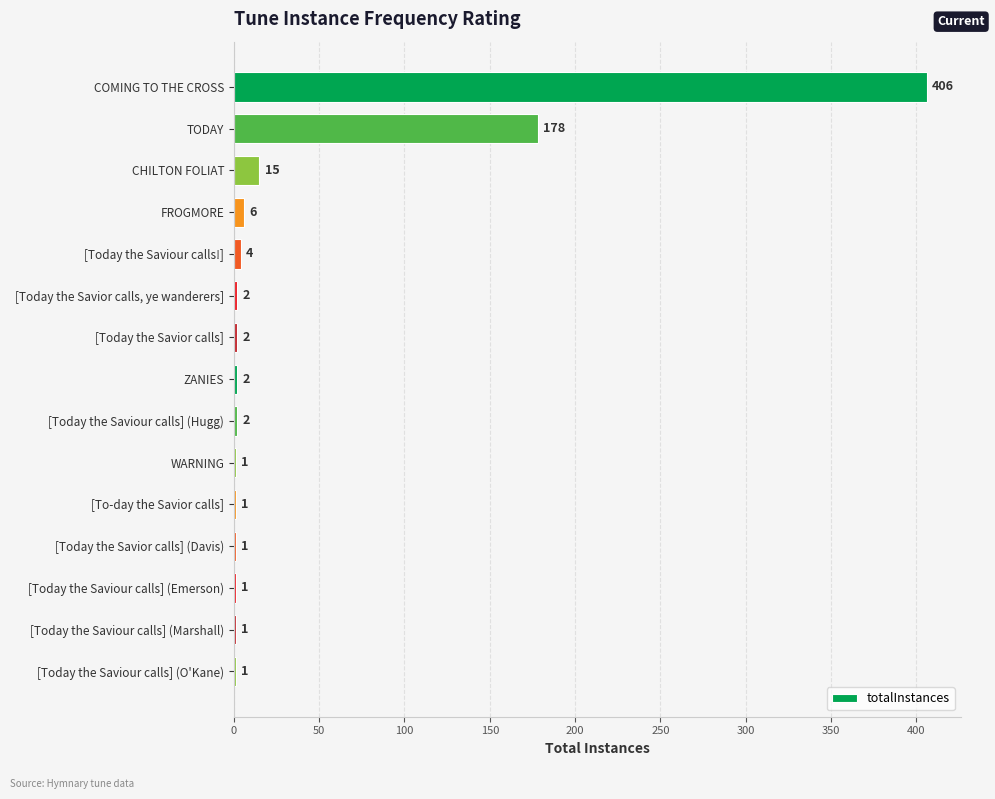

What is the ratio of the value at FROGMORE to the value at [Today the Saviour calls] (Emerson)?

6.0